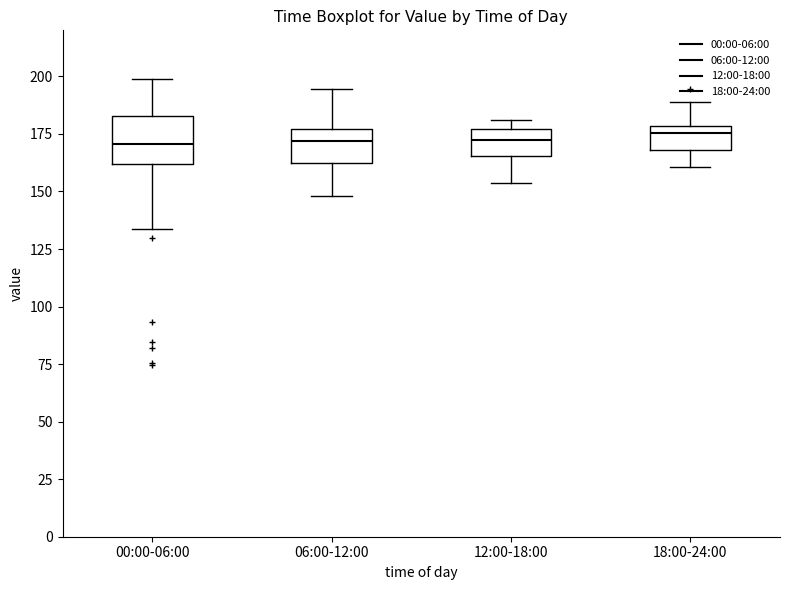

Reading left to right, transcribe this box plot: for each box, give where its median line is, the range the box spans, and where its two whiskers end, as read against the y-axis. The values are not printed on the chart, so give them approximately, as read against the axis.

00:00-06:00: median 170, box 160 to 185, whiskers 135 to 200
06:00-12:00: median 170, box 165 to 175, whiskers 150 to 195
12:00-18:00: median 170, box 165 to 175, whiskers 155 to 180
18:00-24:00: median 175, box 170 to 180, whiskers 160 to 190